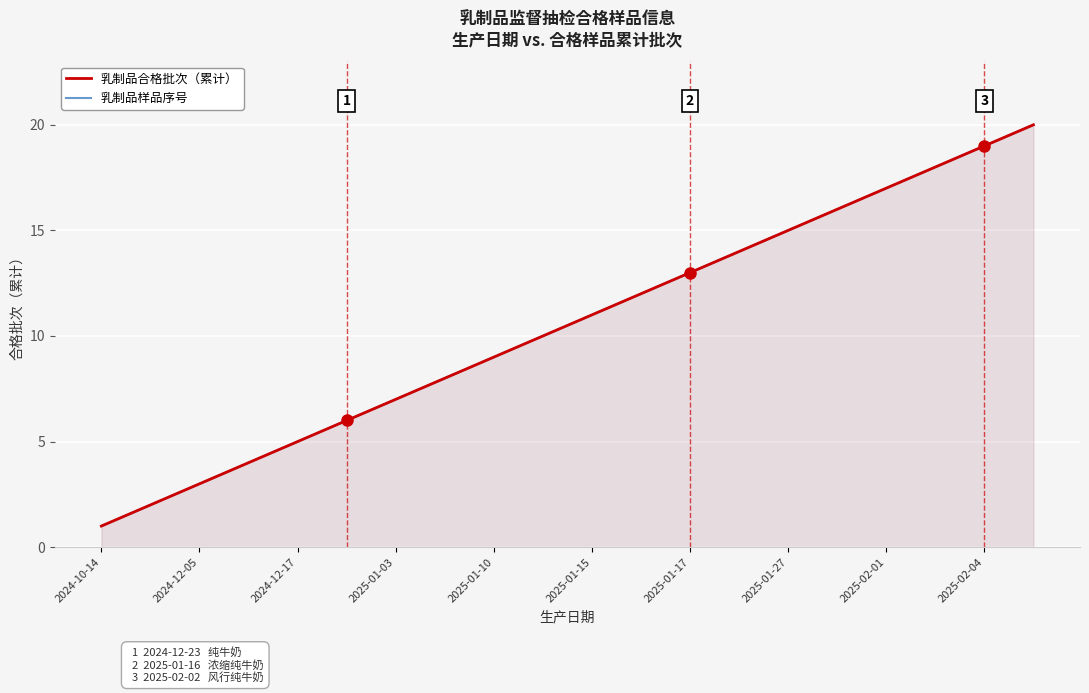

List the series in order of their peak value, highest first.

乳制品合格批次（累计）, 乳制品样品序号